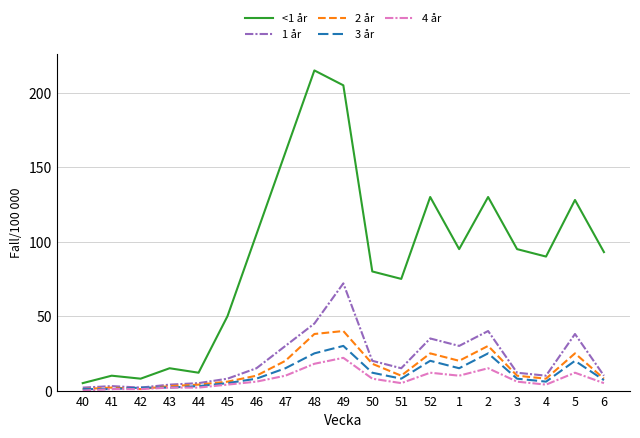

True or false: 1 år has more than 2 interior local peaks.

True